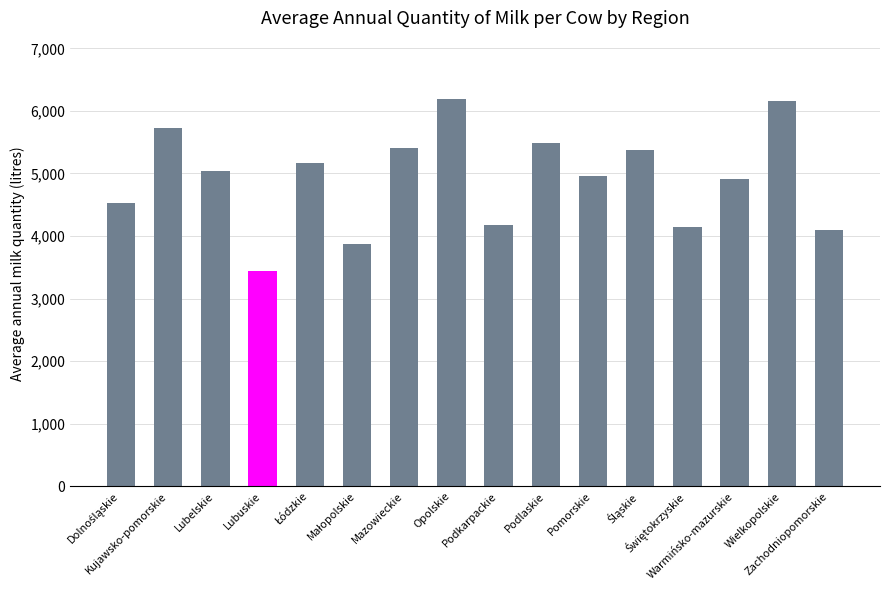

Reading left to right, extract all data points from this chart.

4521.8	5722.7	5039.5	3448.7	5172.2	3878.2	5413.2	6194.2	4180.3	5490.5	4955.3	5373.0	4148.2	4904.3	6164.0	4093.8